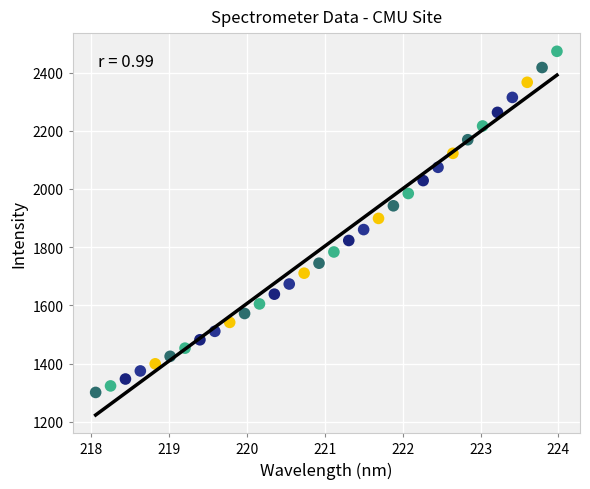

What is the range of Y values (max minus min)?

1172.7